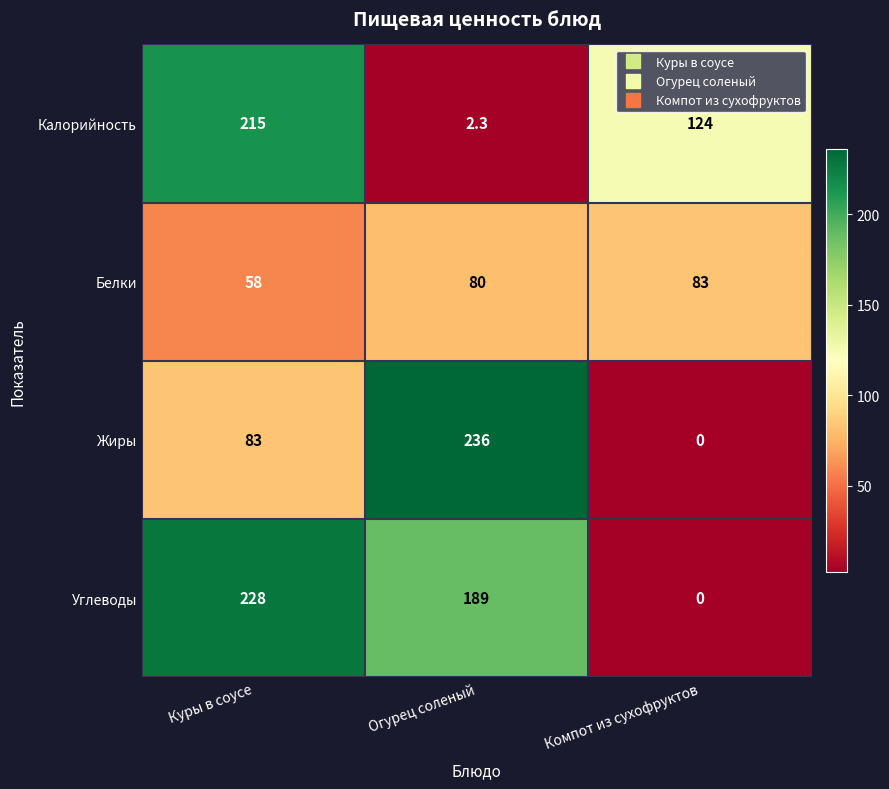

Count the number of categories in the chart.

3